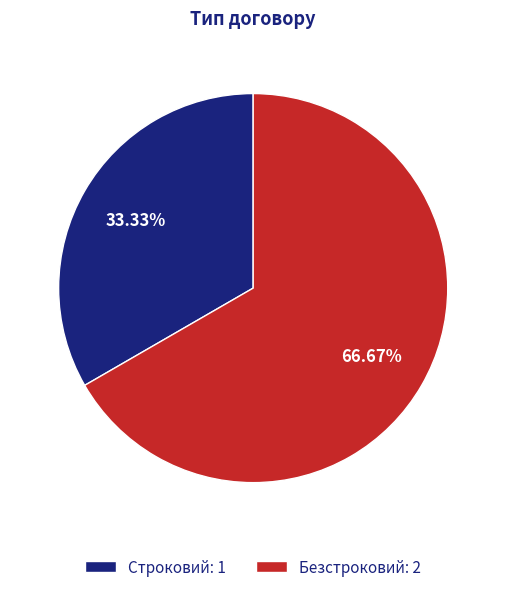

Is there a majority slice in this chart?

Yes